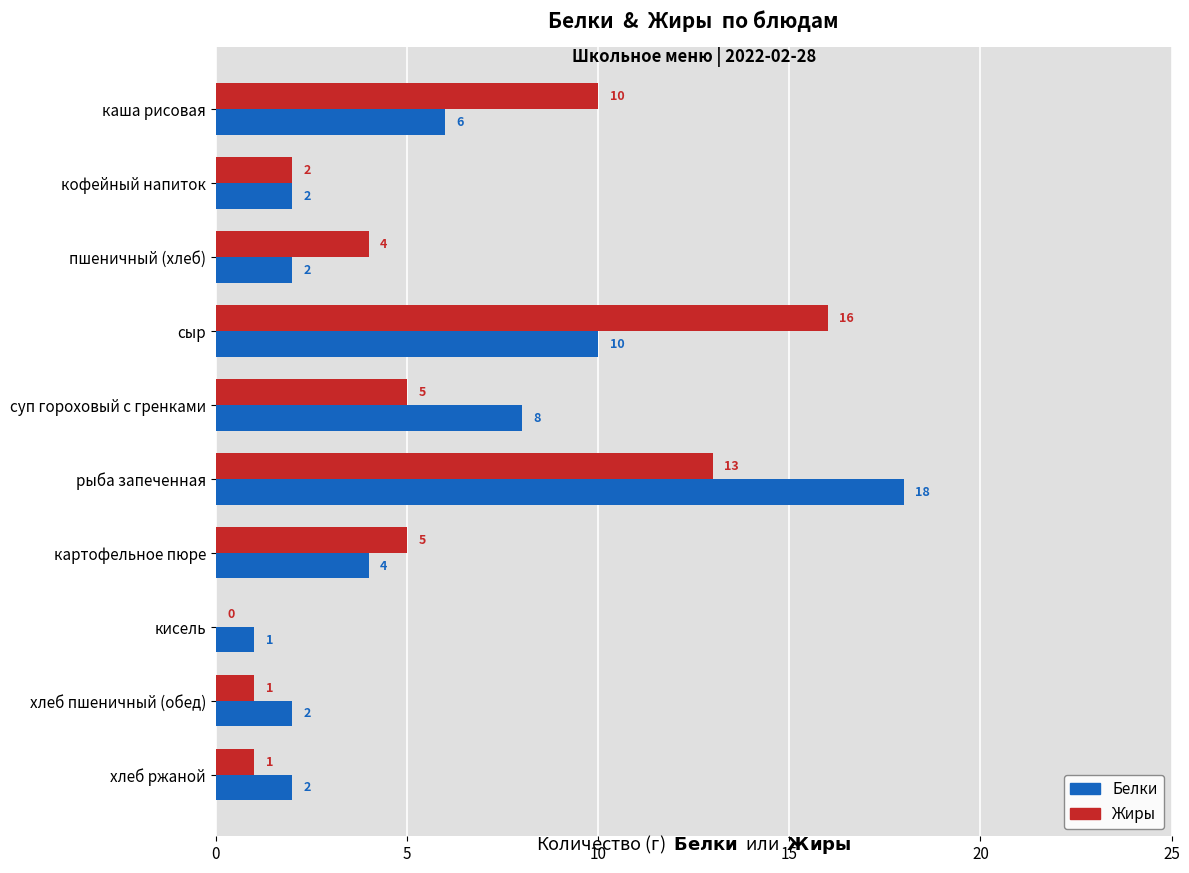

What is the total value across all series at пшеничный (хлеб)?

6